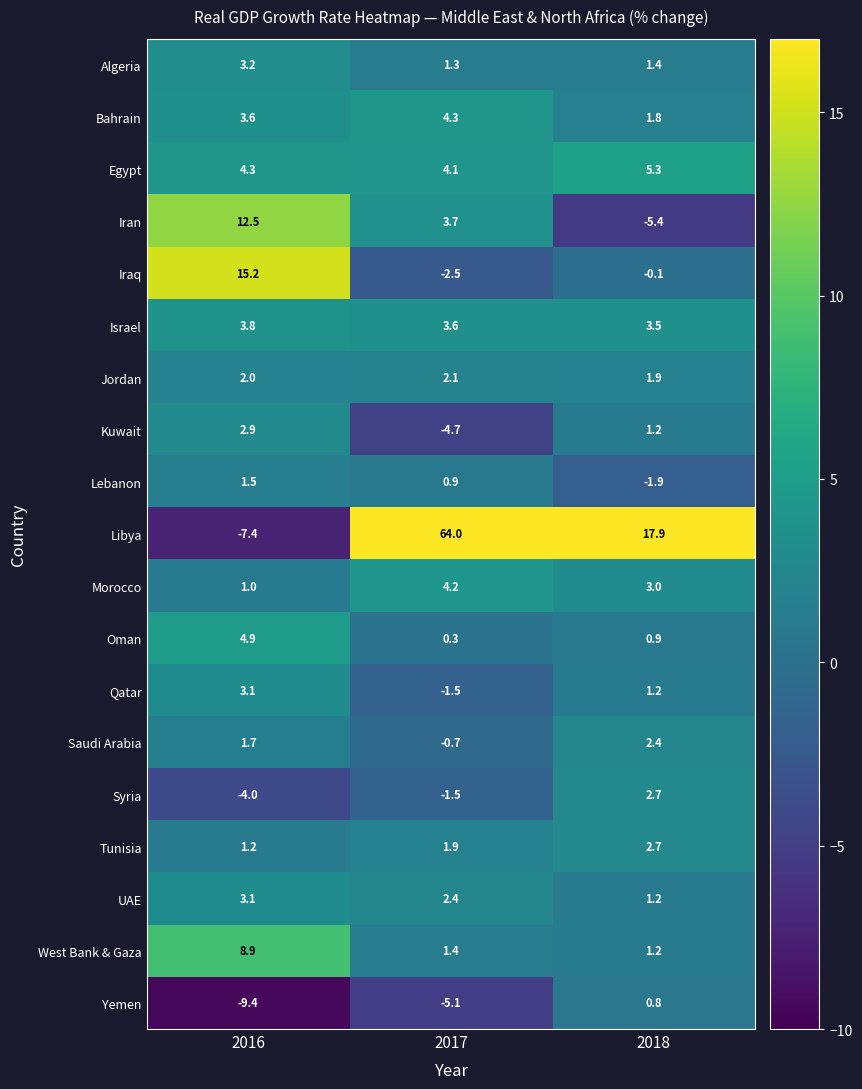

How many categories are shown in the chart?

3